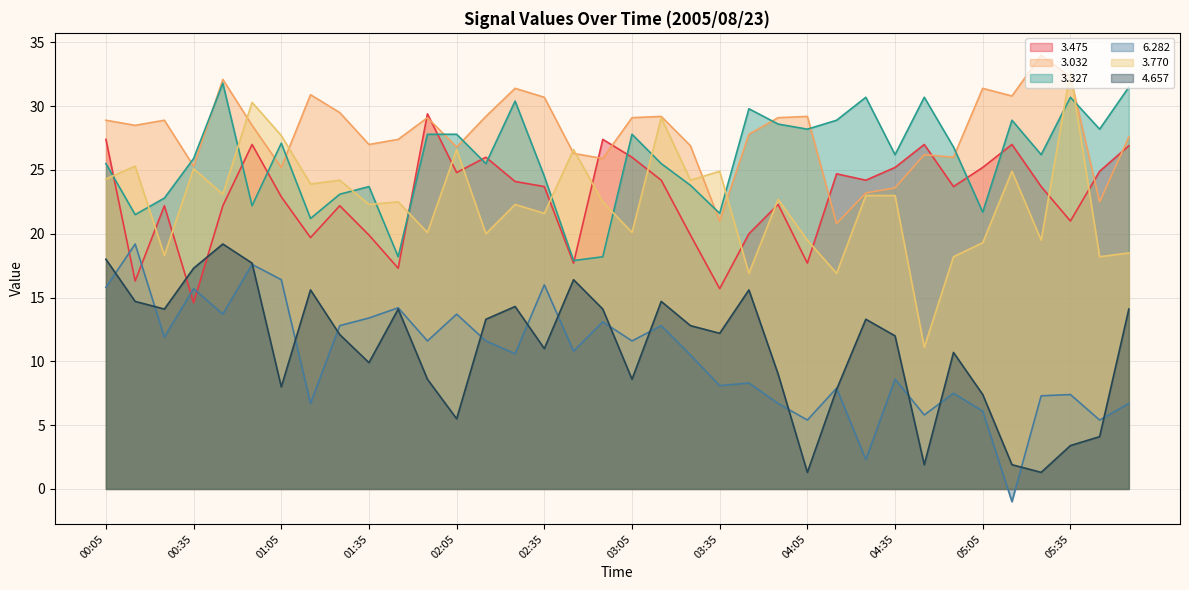

Which label corresponds to the largest value in the chart?

05:25